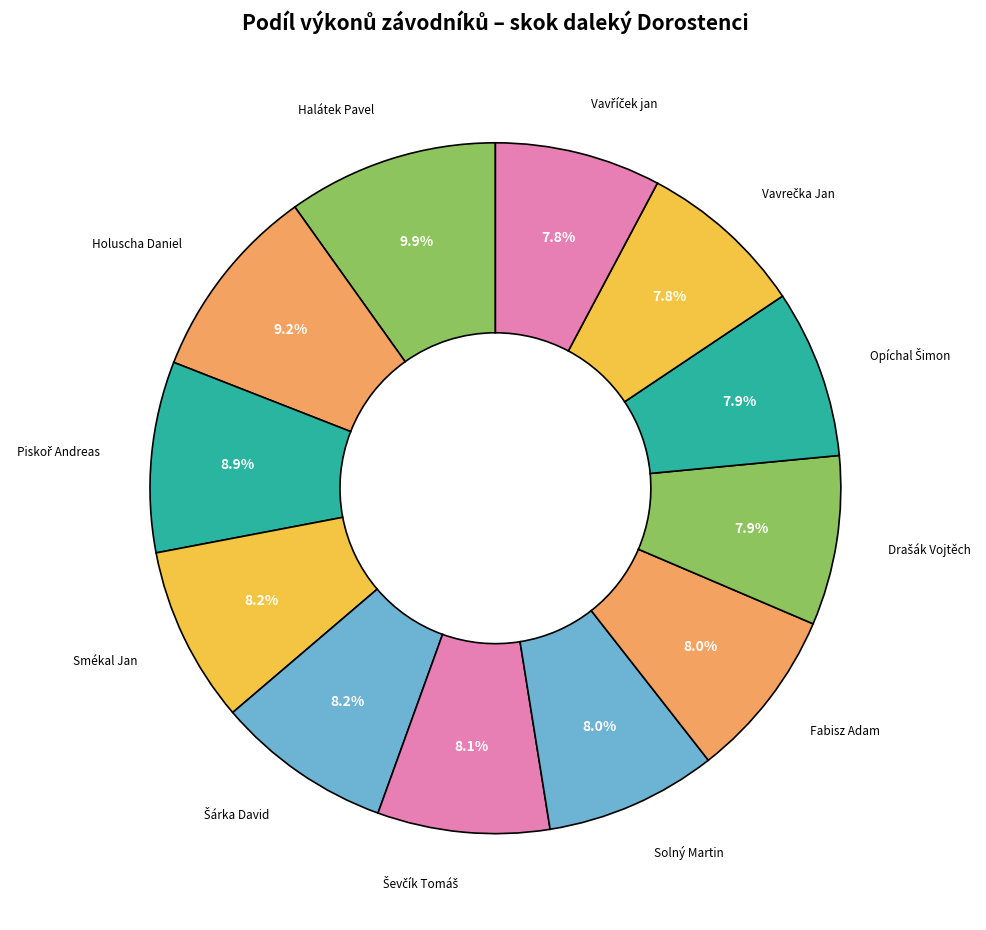

Which slice is the largest?

Halátek Pavel